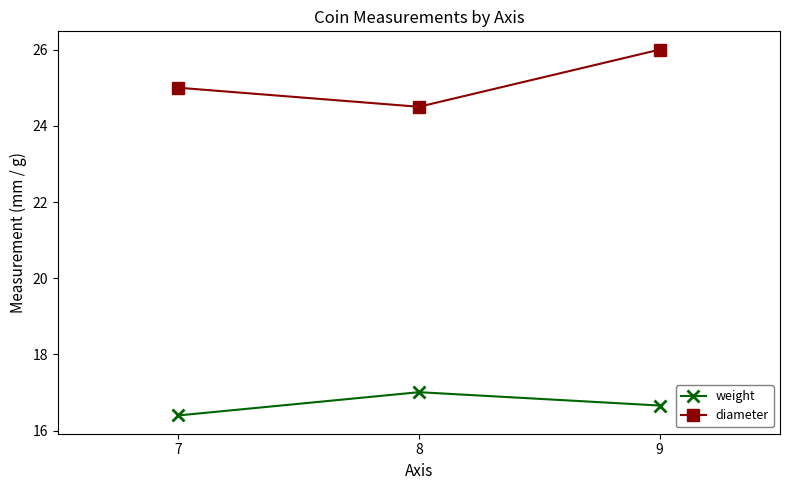

What is the lowest value of the diameter series?

24.5